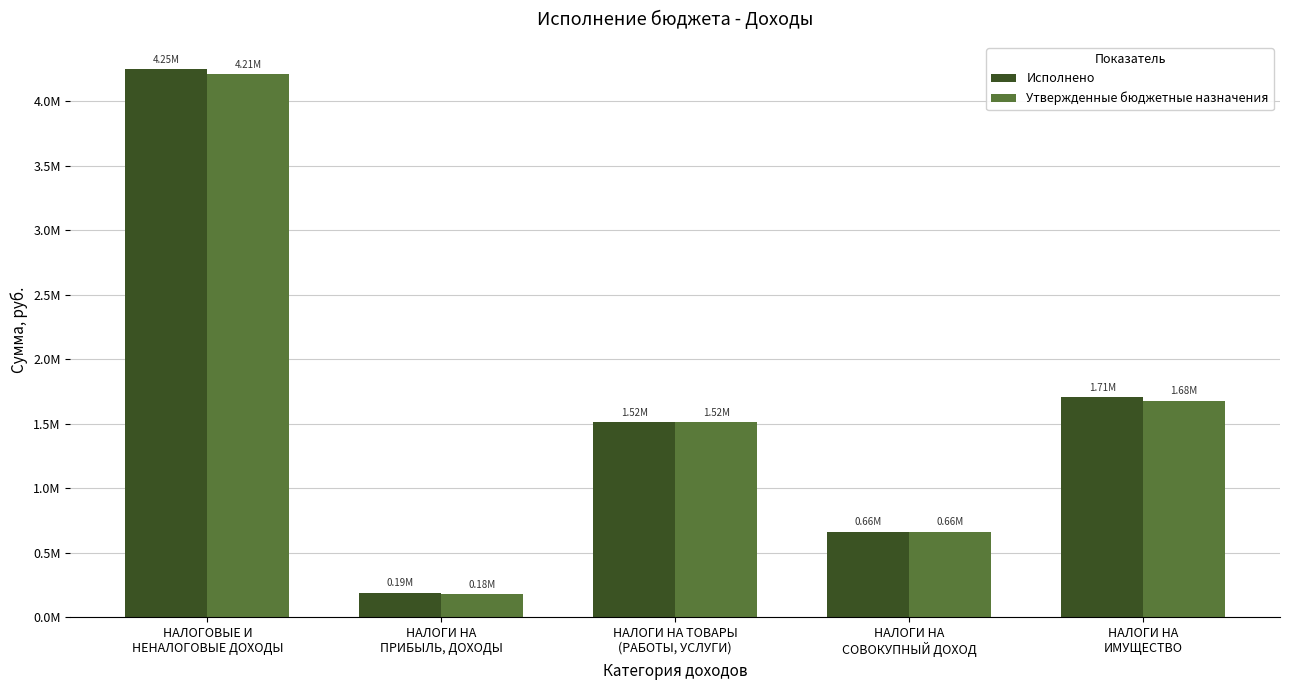

Rank the series at НАЛОГИ НА
ИМУЩЕСТВО from lowest to highest value.

Утвержденные бюджетные назначения, Исполнено